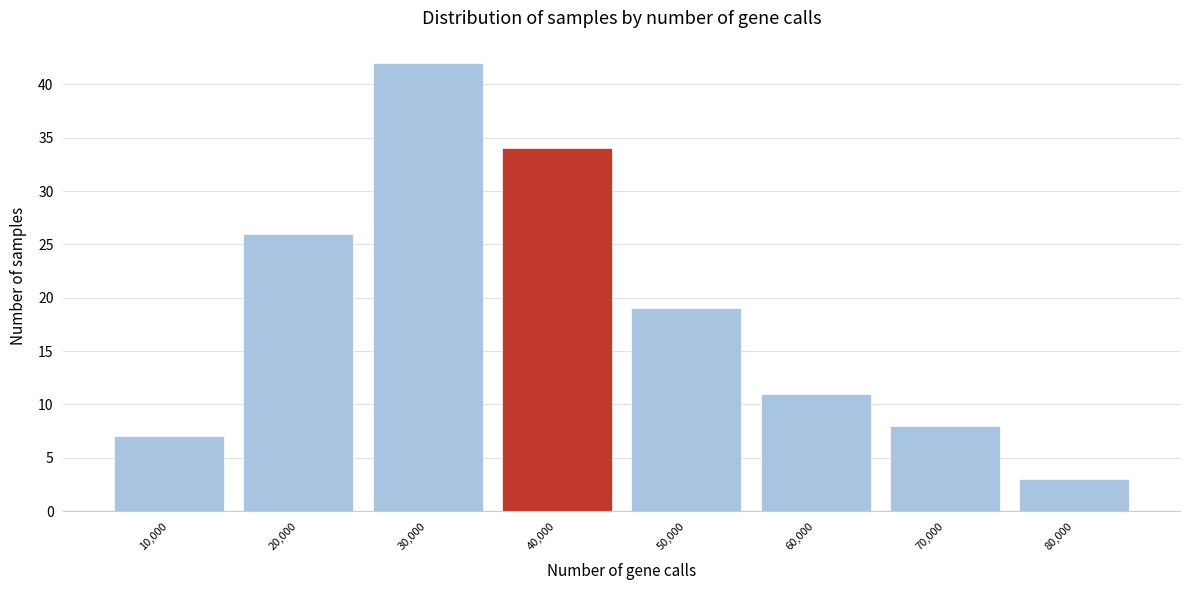

Reading left to right, what are all the values shown in this chart?

7	26	42	34	19	11	8	3